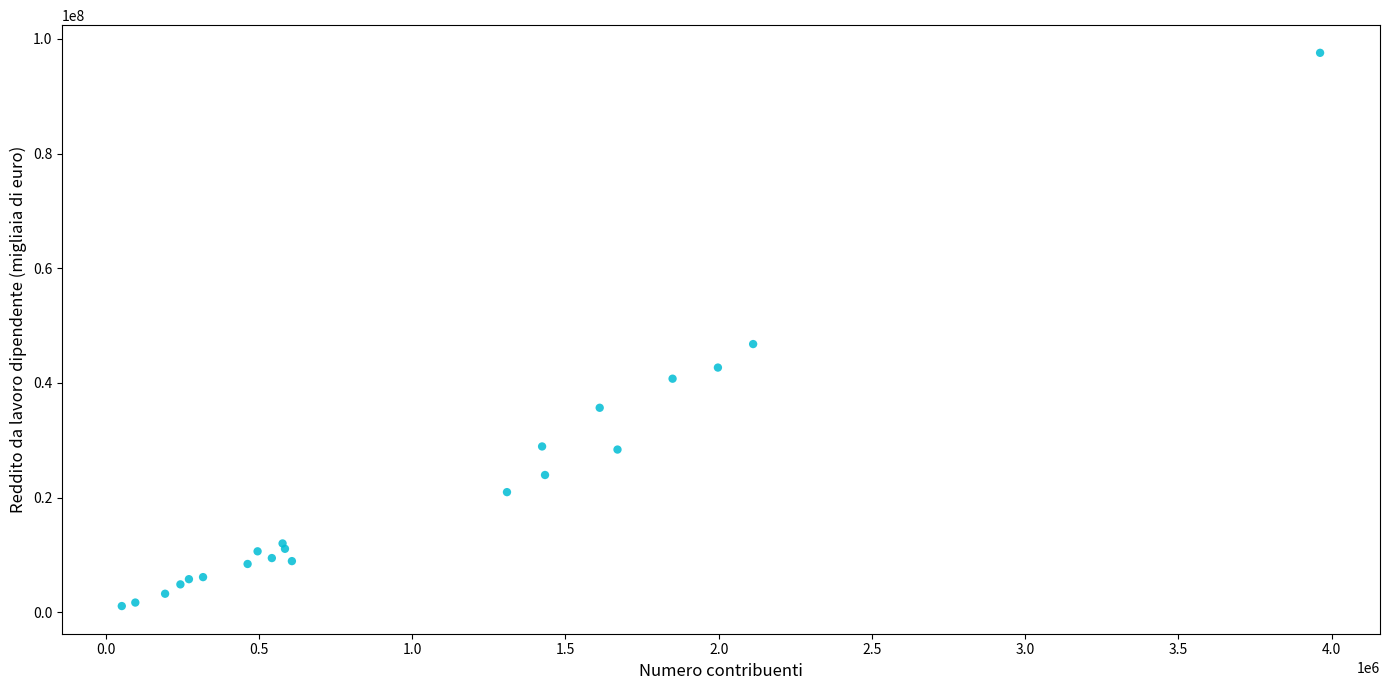

What Y value in the scatter plot is closest to 49320735?

46770556